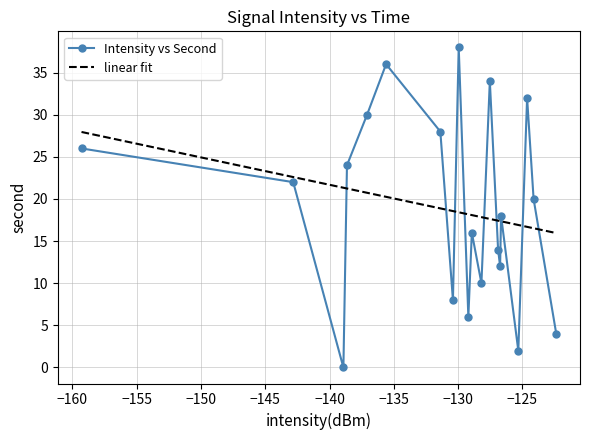

What is the difference between the maximum and minimum values in the linear fit series?

12.0